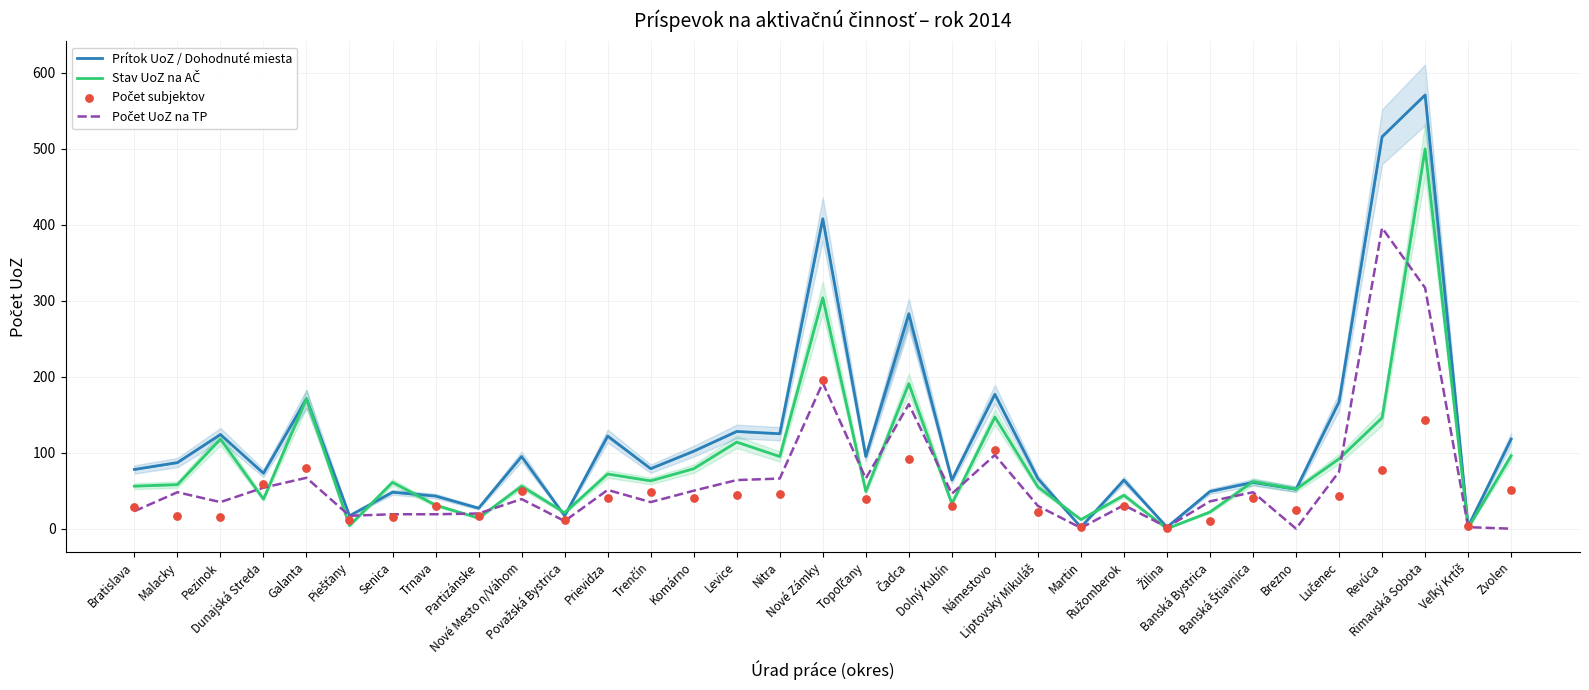

Is the value of Počet subjektov at Bratislava greater than the value of Prítok UoZ / Dohodnuté miesta at Liptovský Mikuláš?

No